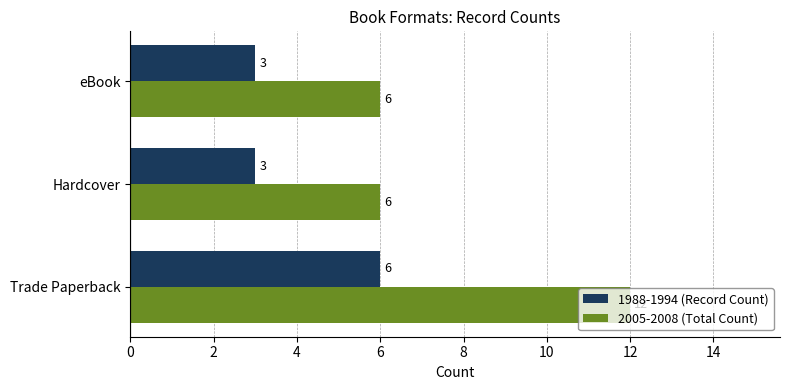

What value does the 1988-1994 (Record Count) series have at eBook?

3